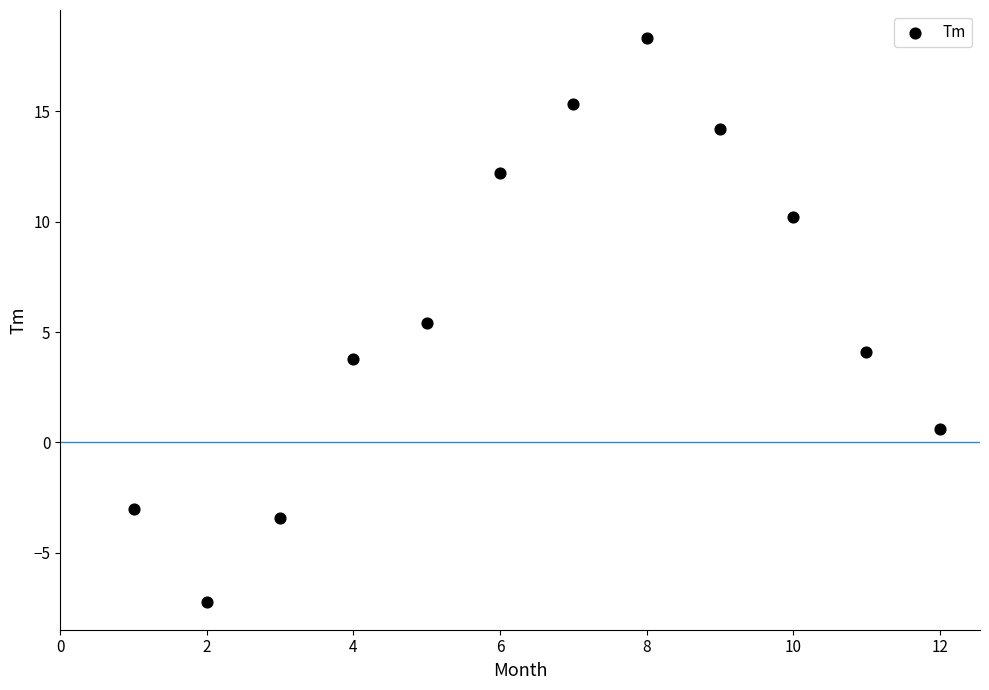

What Y value in the scatter plot is closest to 5?

5.4